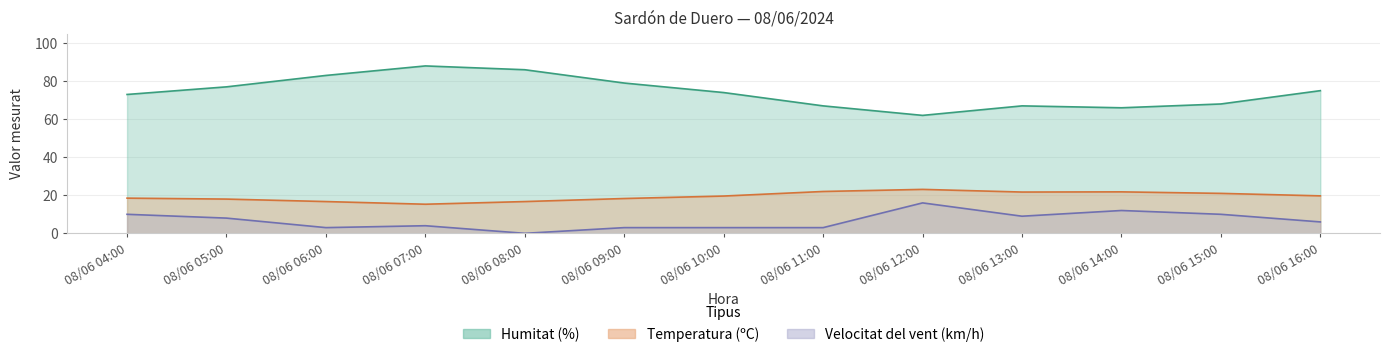

True or false: Humitat (%) has more than 1 interior local peaks.

True